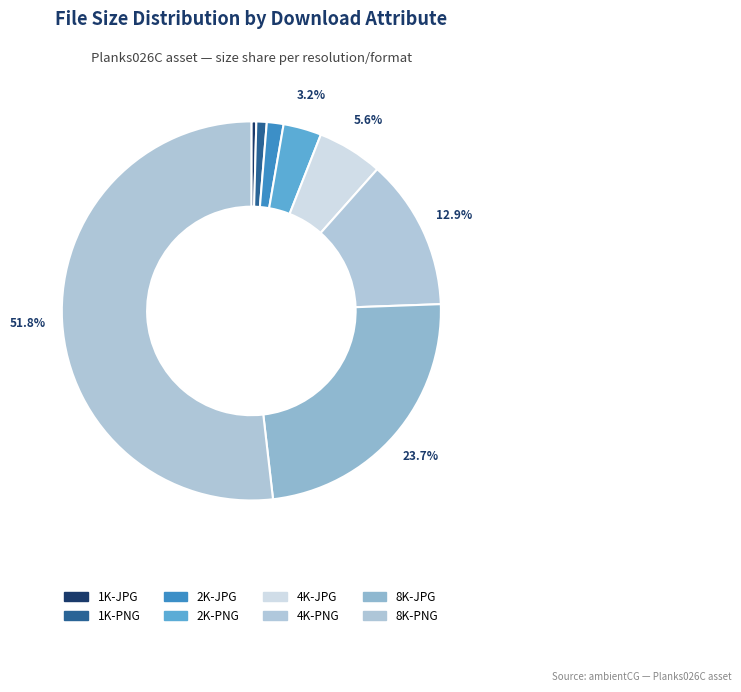

How many slices are in this pie chart?

8